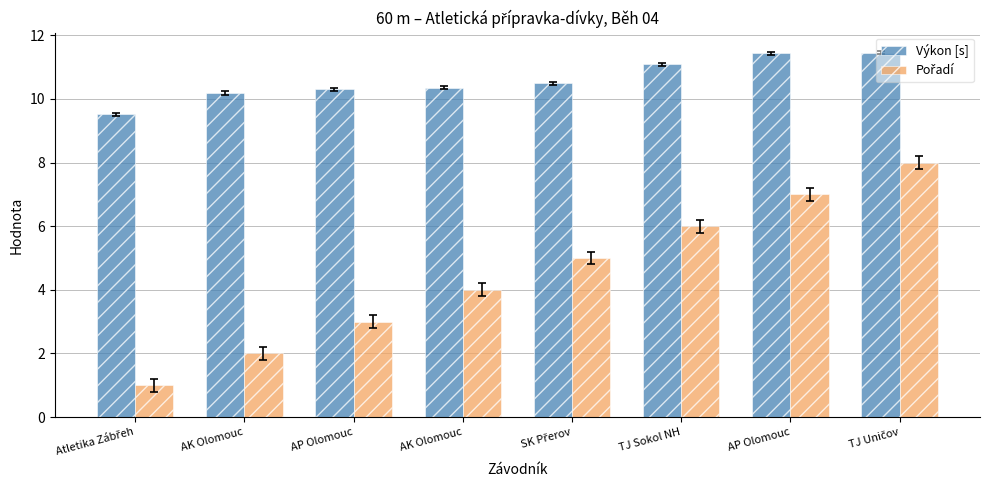

Are the bars horizontal?

No